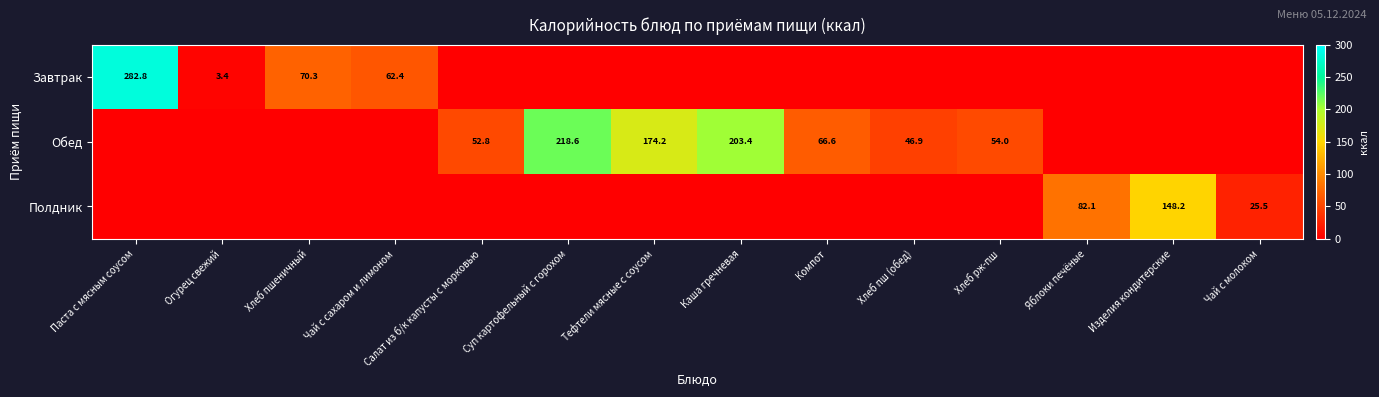

Which series has the largest total across all categories?

Обед